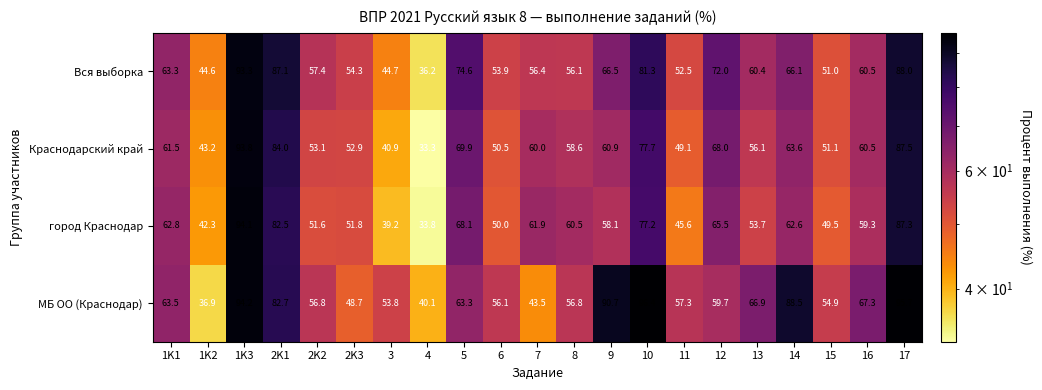

Rank the series by their maximum value, from lowest to highest.

Вся выборка, Краснодарский край, город Краснодар, МБ ОО (Краснодар)